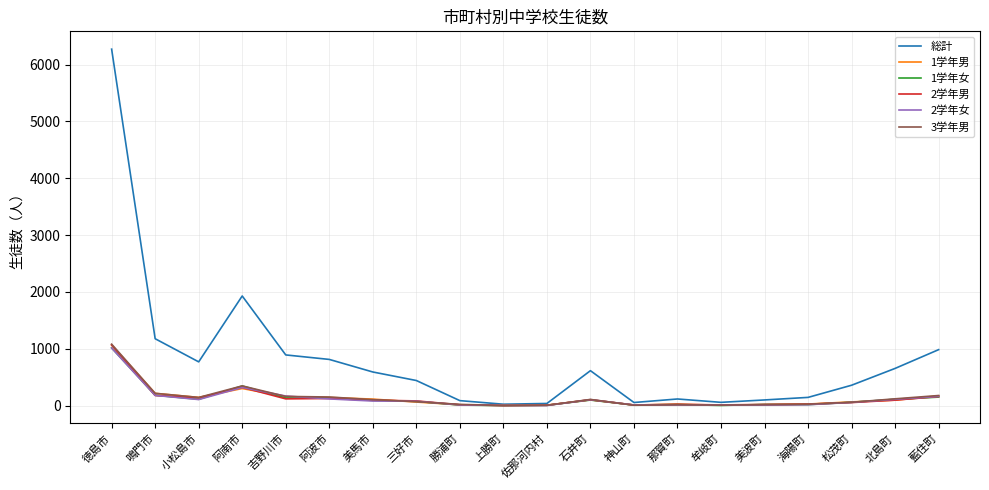

The 3学年男 series shows 348 at 阿南市. True or false?

True